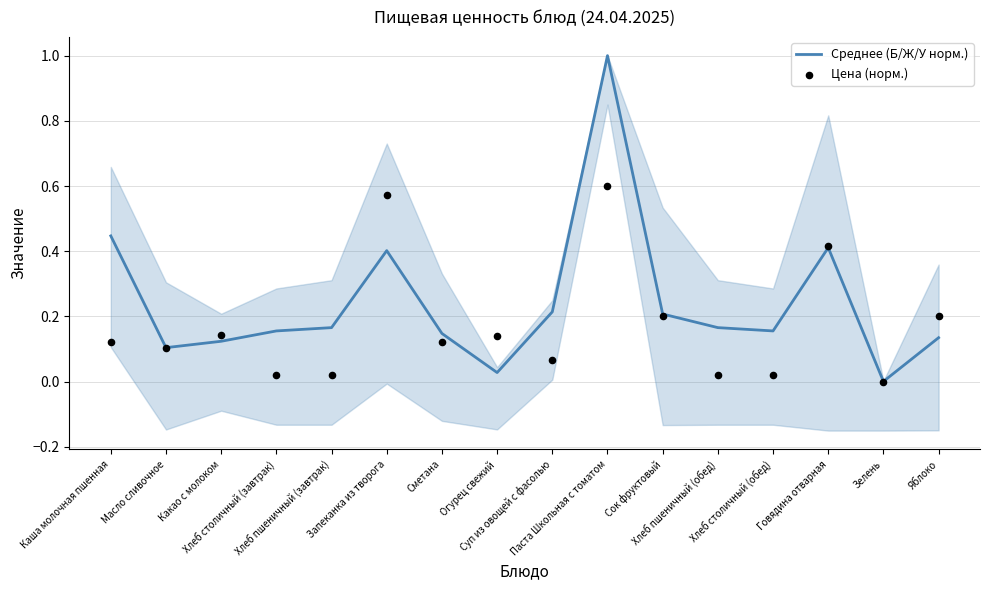

What are all the series names shown in the legend?

Среднее (Б/Ж/У норм.), Цена (норм.)